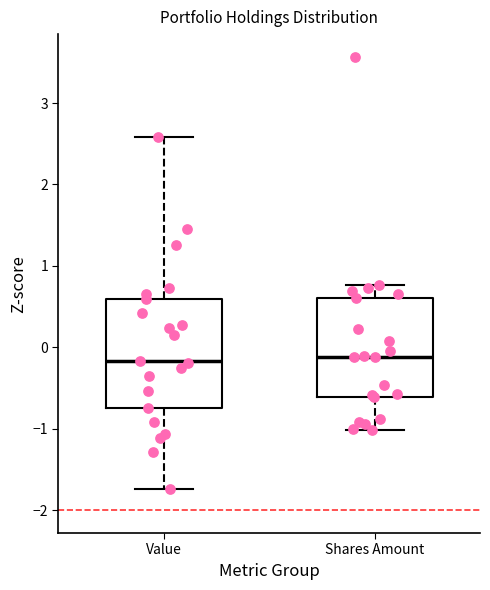

Comparing the boxes themselves (not the whiskers), which one is the tallest?

Value